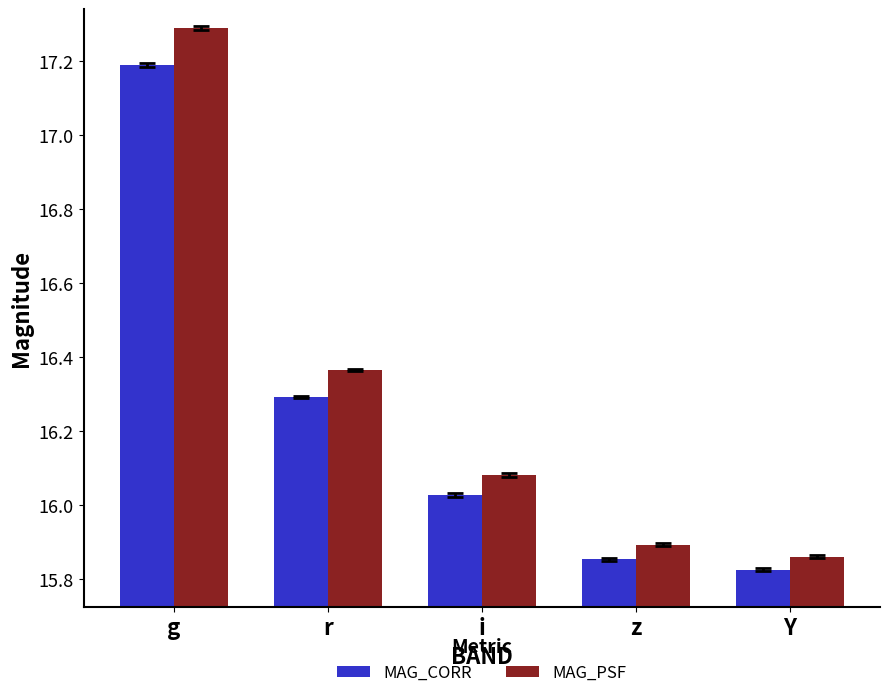

Rank the series by their average value, from highest to lowest.

MAG_PSF, MAG_CORR